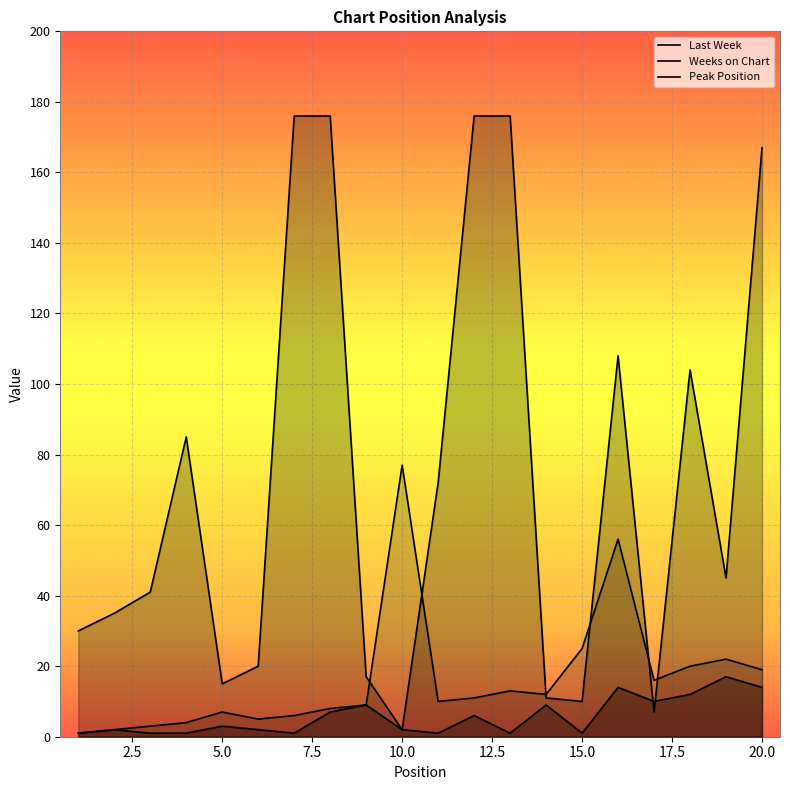

Which has a higher value, 7 or 16?

16